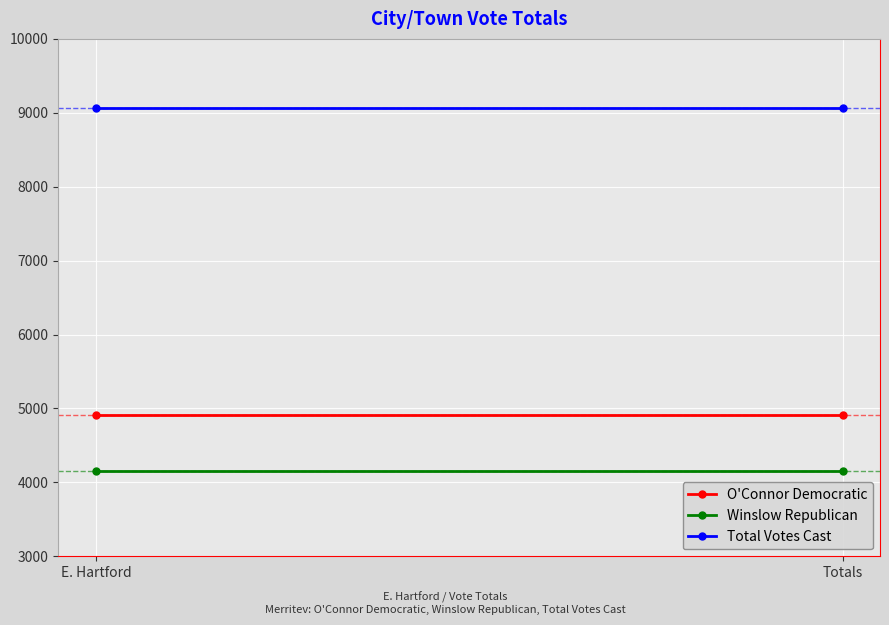

Is the value of Total Votes Cast at Totals greater than the value of O'Connor Democratic at E. Hartford?

Yes